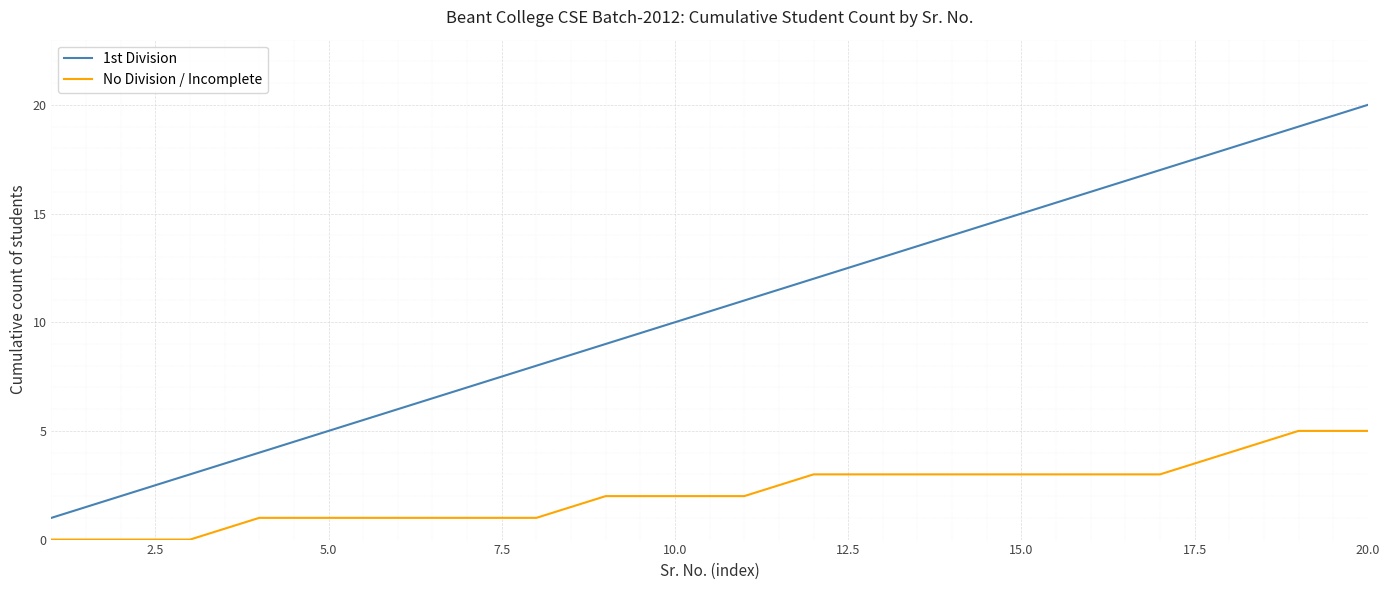

Does the chart display data point markers on the line(s)?

No